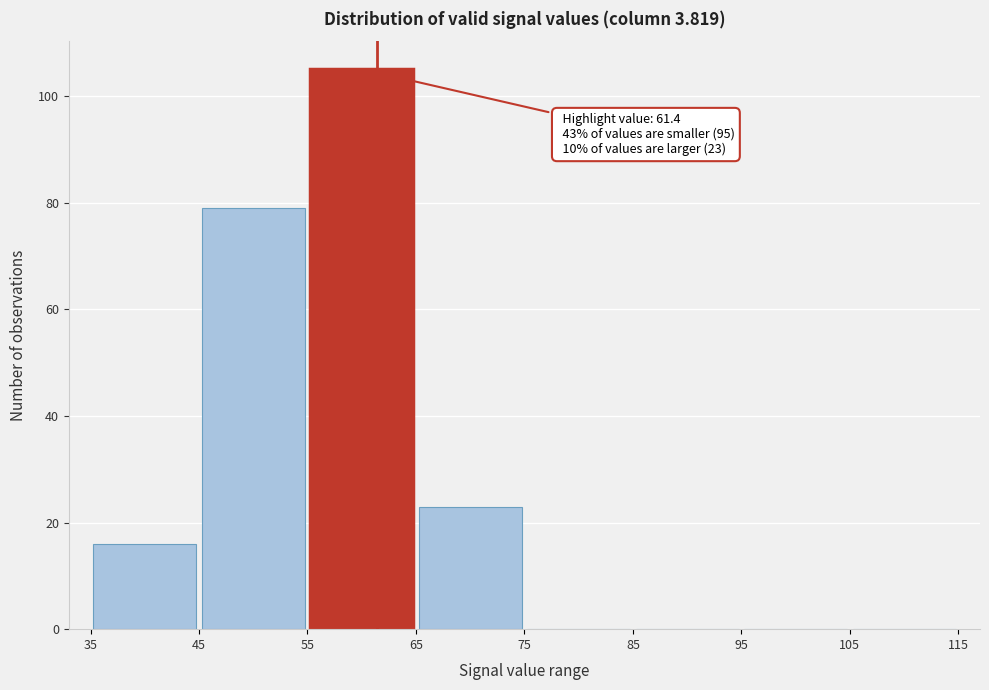

Over which range of the x-axis is the bar tallest?

55 to 65